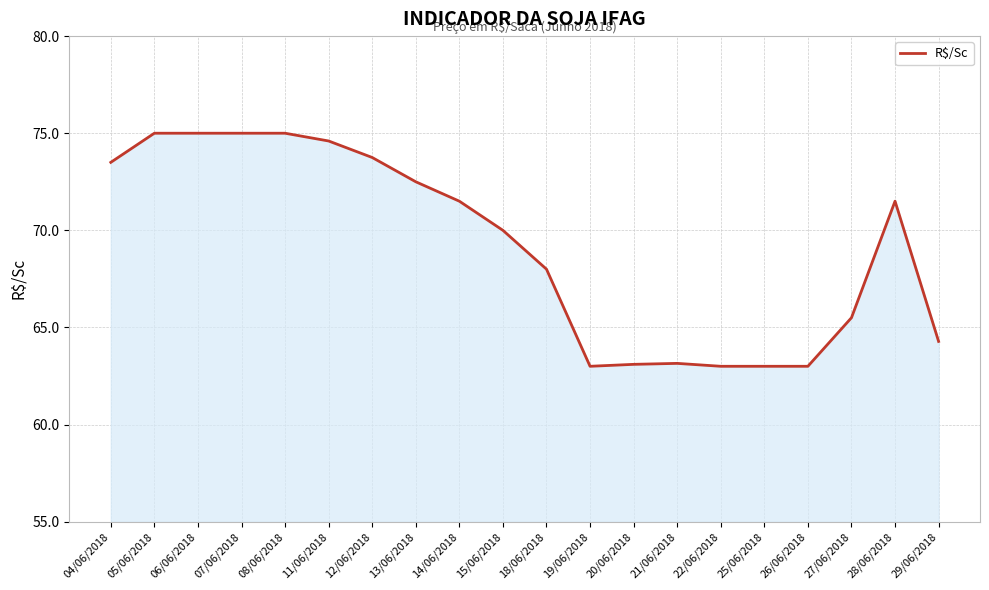

Is it true that the value at 25/06/2018 is 32.5?

False